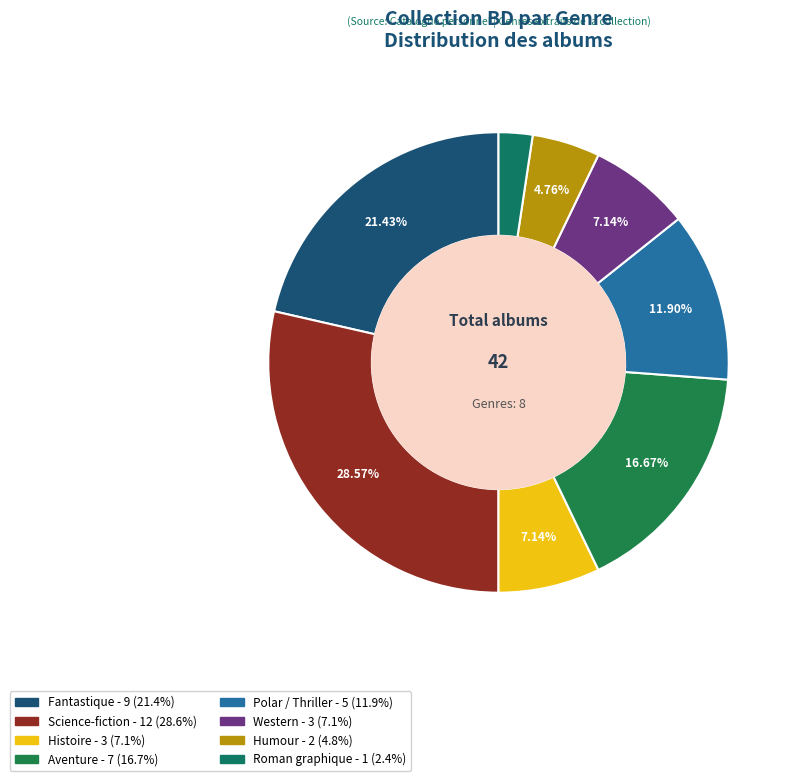

Which category has the smallest portion of the pie?

Roman graphique